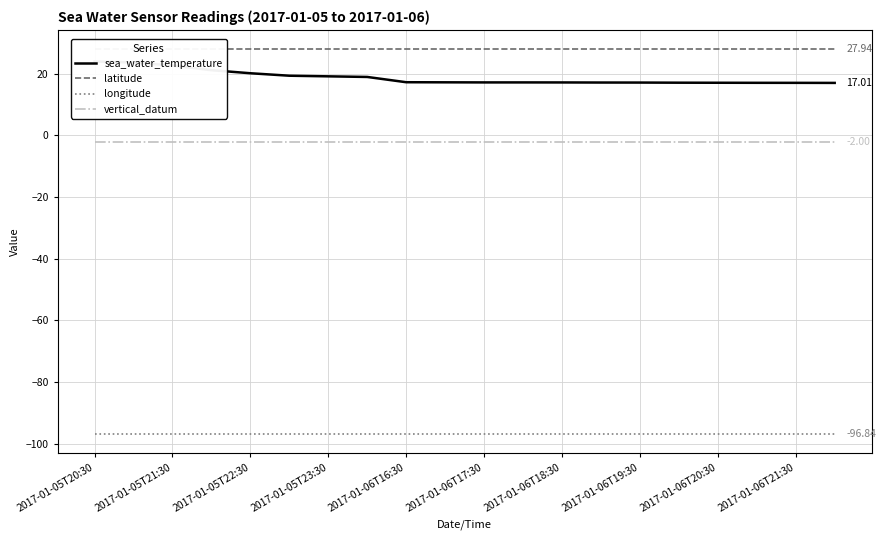

Reading right to left, what are all the values shown in this chart?

sea_water_temperature: 17.0	17.0	17.0	17.1	17.1	17.1	17.1	17.2	17.2	17.2	17.2	17.2	18.9	19.1	19.3	20.1	21.1	22.6	23.6	23.9
latitude: 27.9	27.9	27.9	27.9	27.9	27.9	27.9	27.9	27.9	27.9	27.9	27.9	27.9	27.9	27.9	27.9	27.9	27.9	27.9	27.9
longitude: -96.8	-96.8	-96.8	-96.8	-96.8	-96.8	-96.8	-96.8	-96.8	-96.8	-96.8	-96.8	-96.8	-96.8	-96.8	-96.8	-96.8	-96.8	-96.8	-96.8
vertical_datum: -2.0	-2.0	-2.0	-2.0	-2.0	-2.0	-2.0	-2.0	-2.0	-2.0	-2.0	-2.0	-2.0	-2.0	-2.0	-2.0	-2.0	-2.0	-2.0	-2.0